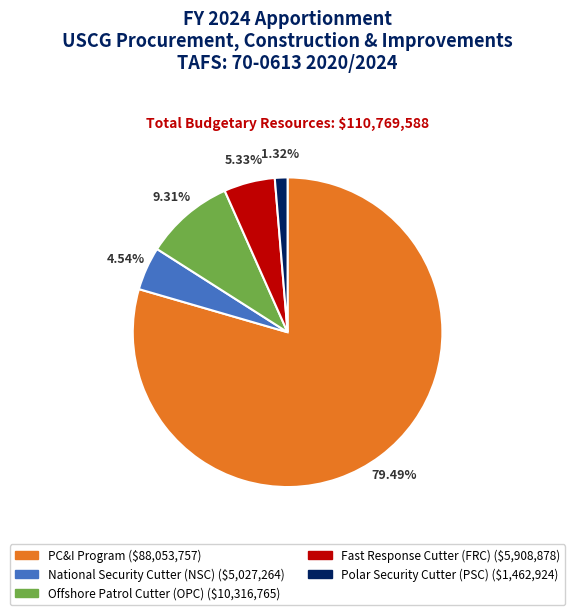

Which has a higher value, Fast Response Cutter (FRC) or Offshore Patrol Cutter (OPC)?

Offshore Patrol Cutter (OPC)